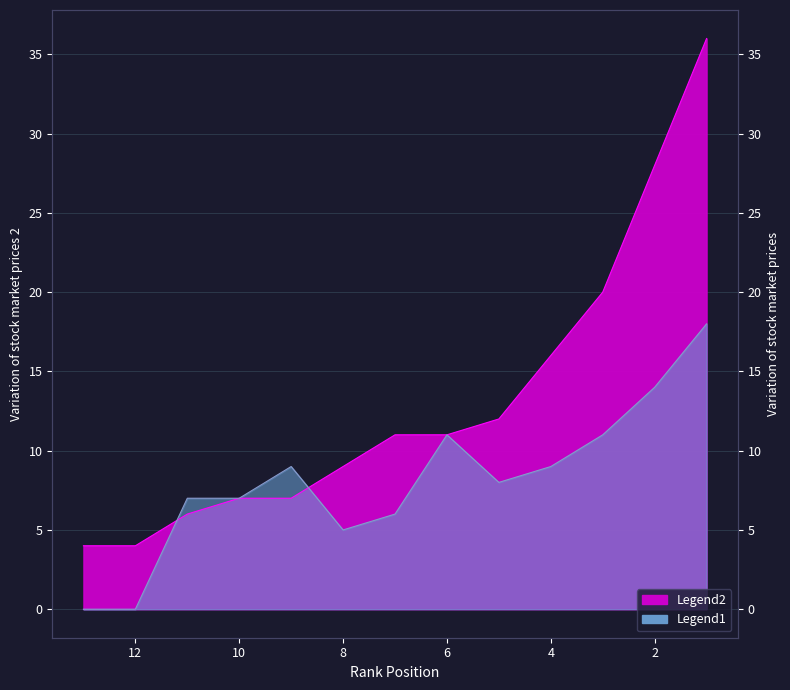

At which label is Points_col3 closest to 20?

3